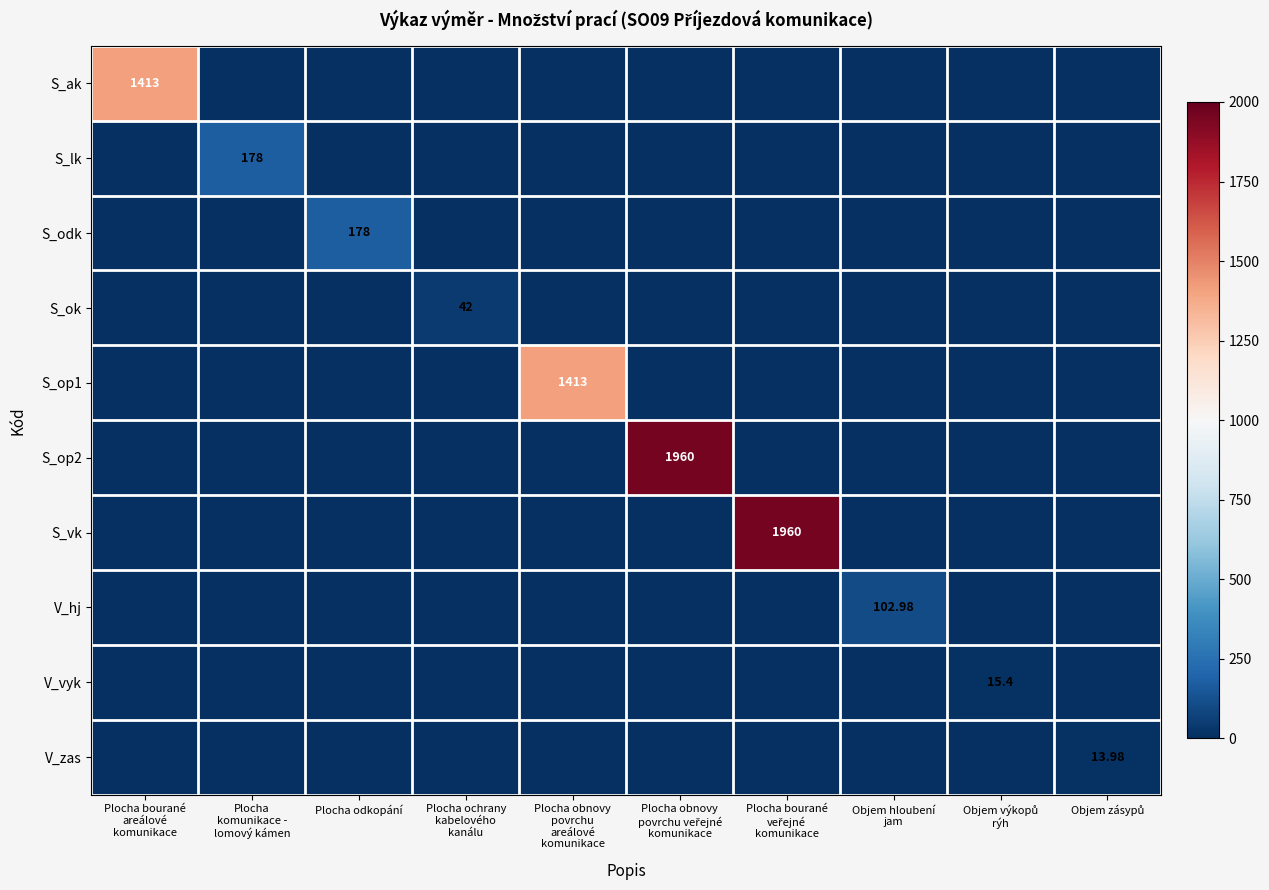

At which label does V_hj reach its minimum?

Plocha bourané areálové komunikace